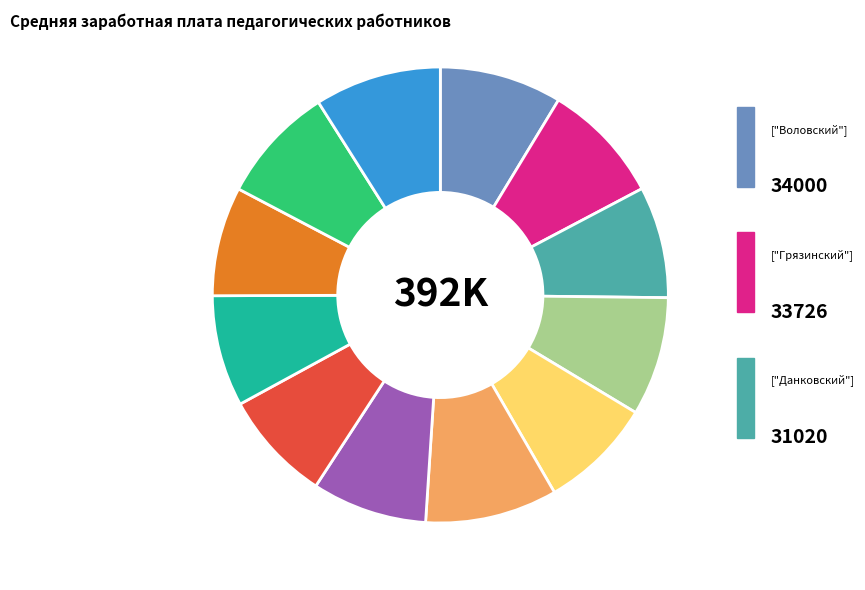

Is there any slice that represents more than half of the pie?

No